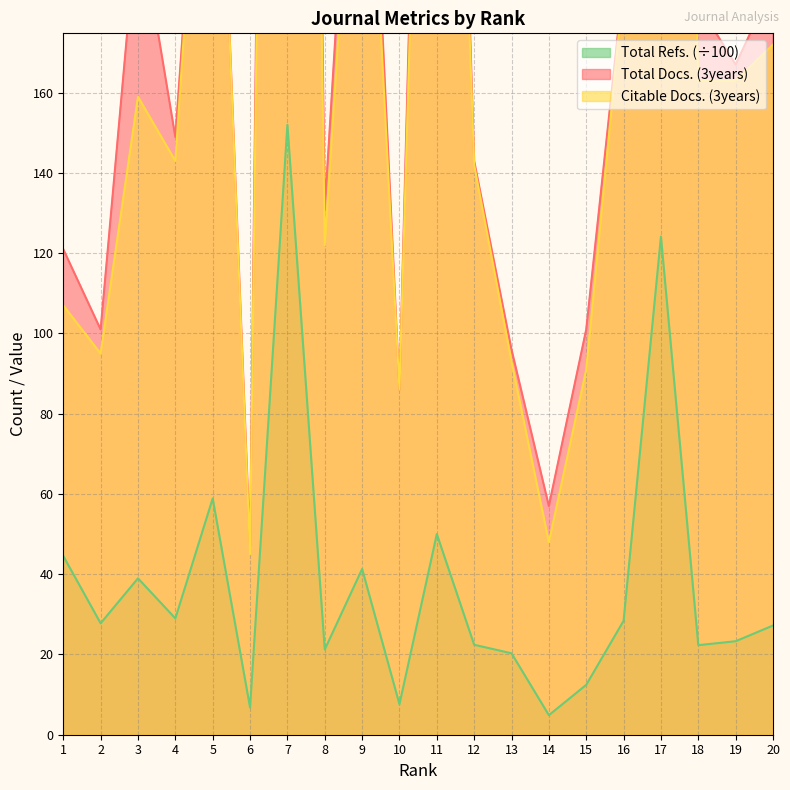

What is the highest value of the Citable Docs. (3years) series?

785.0